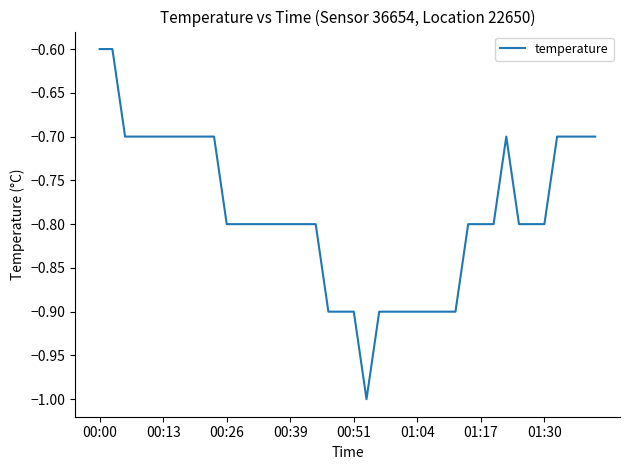

What is the minimum value shown in the chart?

-1.0